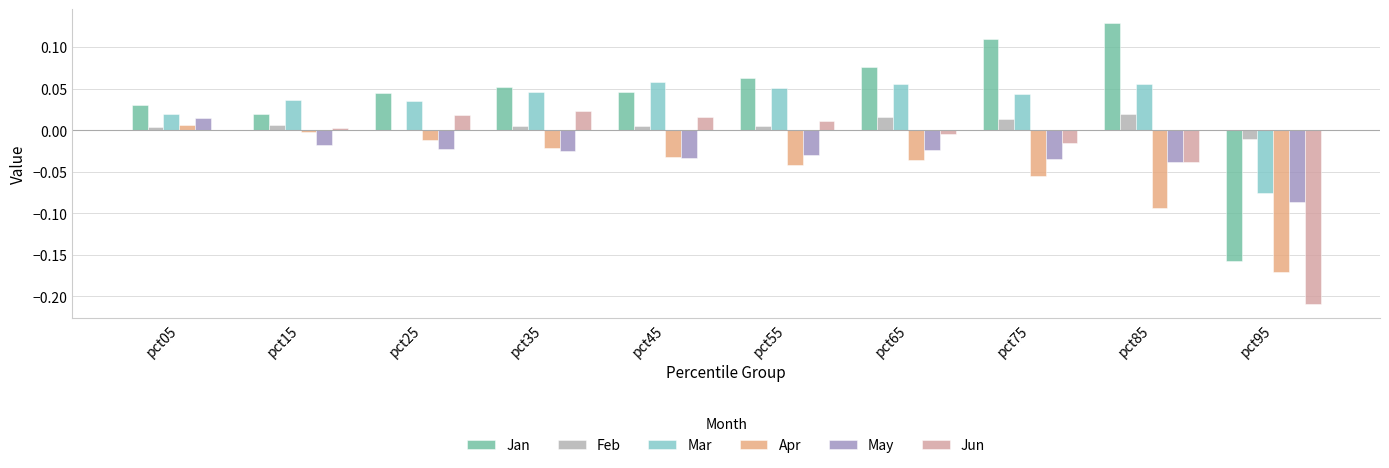

The value of Jan at pct95 is -0.3. True or false?

False